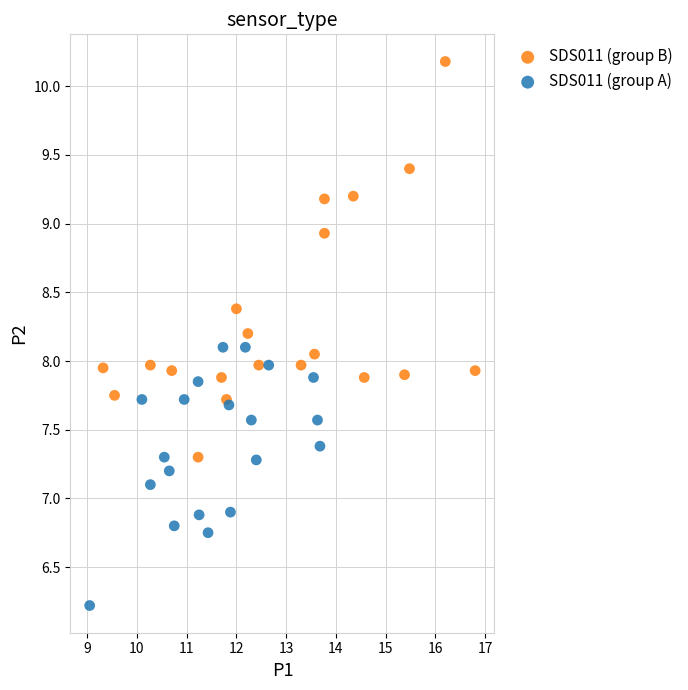

What are all the series names shown in the legend?

SDS011 (group B), SDS011 (group A)